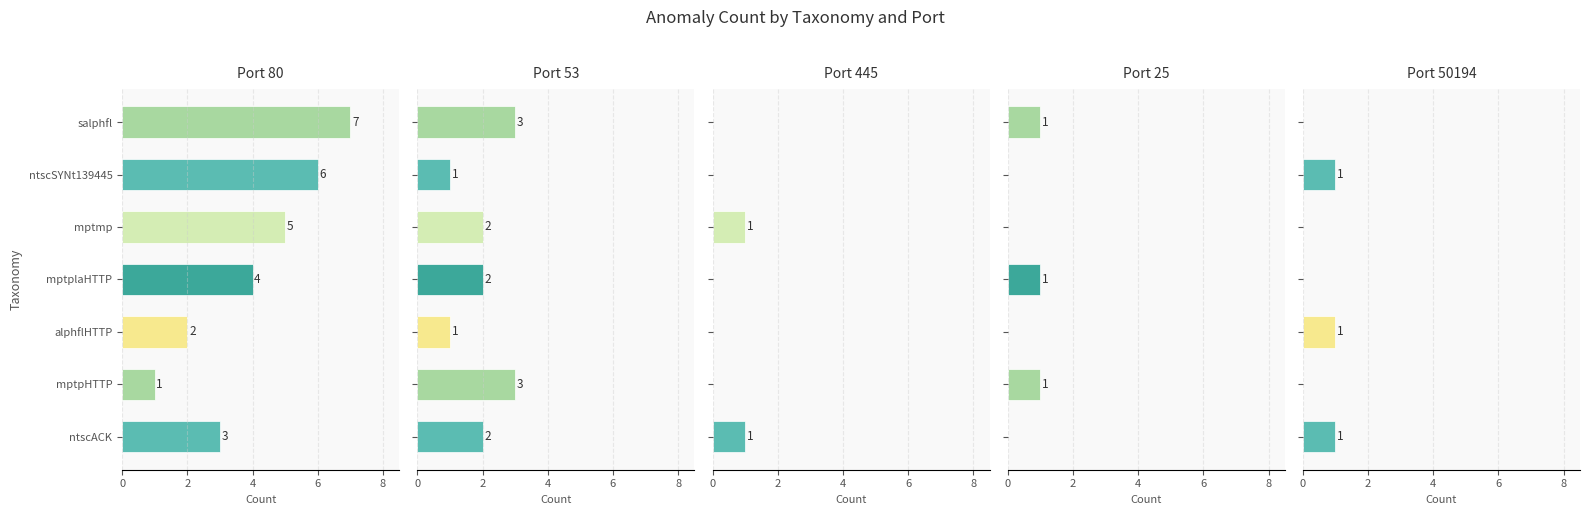

Reading left to right, list all the values displayed in this chart.

80: ntscACK=3	mptpHTTP=1	alphflHTTP=2	mptplaHTTP=4	mptmp=5	ntscSYNt139445=6	salphfl=7
53: ntscACK=2	mptpHTTP=3	alphflHTTP=1	mptplaHTTP=2	mptmp=2	ntscSYNt139445=1	salphfl=3
445: ntscACK=1	mptpHTTP=0	alphflHTTP=0	mptplaHTTP=0	mptmp=1	ntscSYNt139445=0	salphfl=0
25: ntscACK=0	mptpHTTP=1	alphflHTTP=0	mptplaHTTP=1	mptmp=0	ntscSYNt139445=0	salphfl=1
50194: ntscACK=1	mptpHTTP=0	alphflHTTP=1	mptplaHTTP=0	mptmp=0	ntscSYNt139445=1	salphfl=0